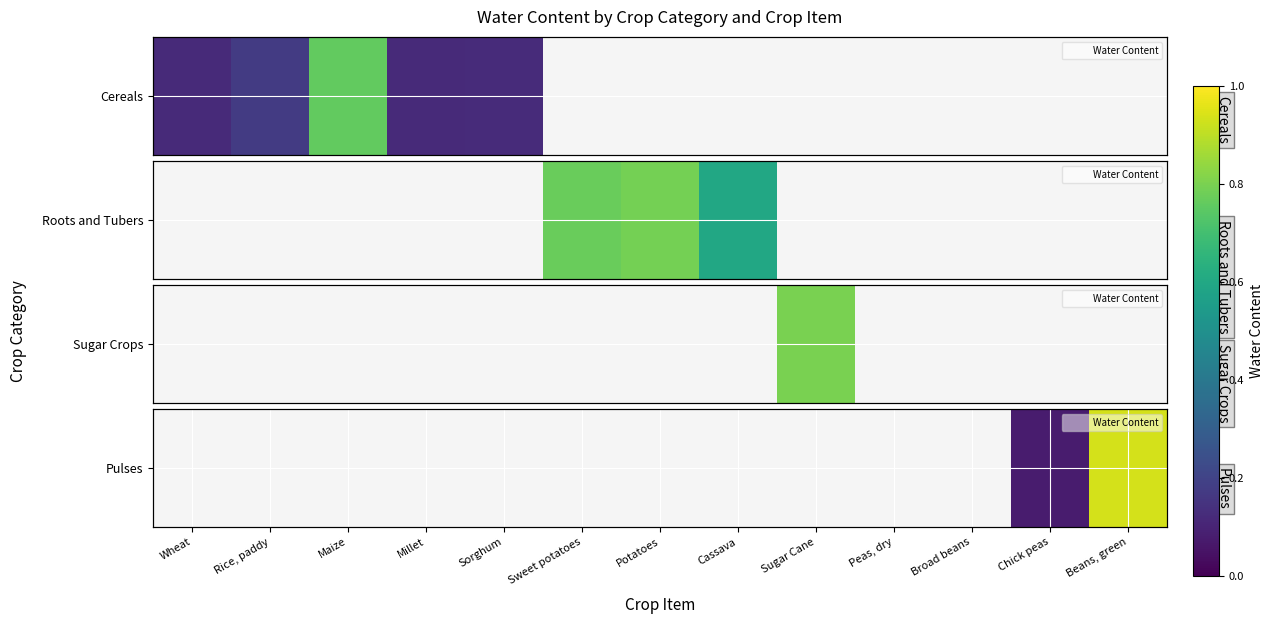

At which category does the chart reach its peak across all series?

Beans, green